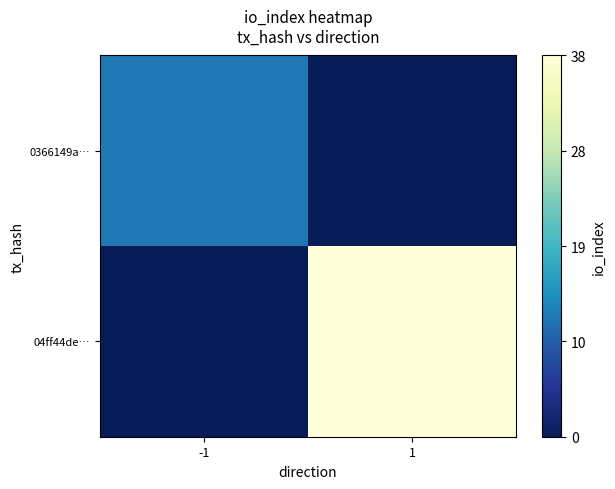

How many data points does each series have?

2